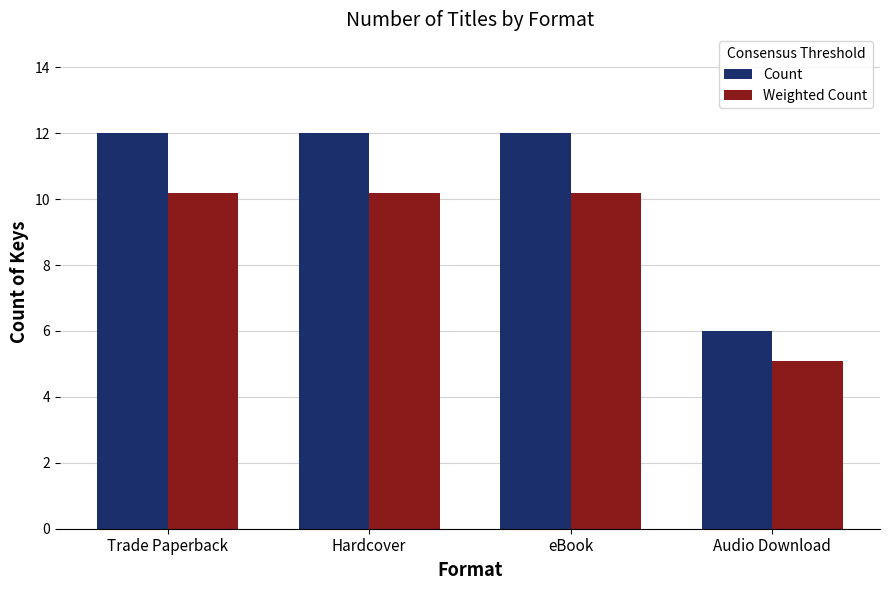

Rank the series by their maximum value, from highest to lowest.

Count, Weighted Count